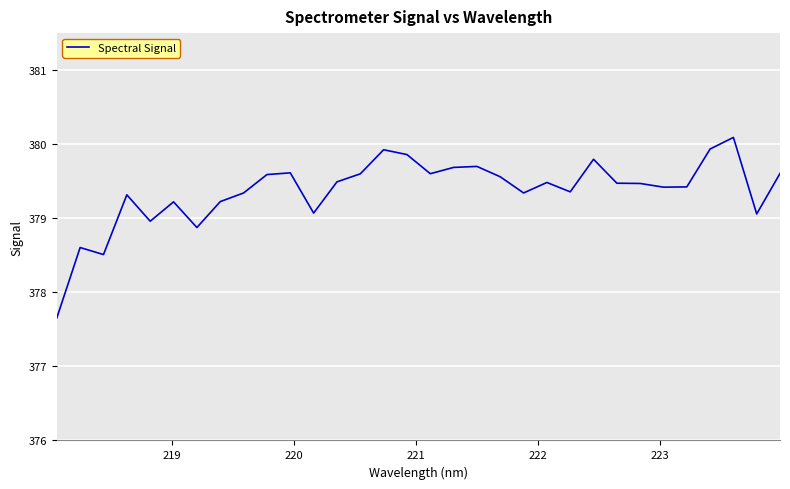

What is the minimum value shown in the chart?

377.7